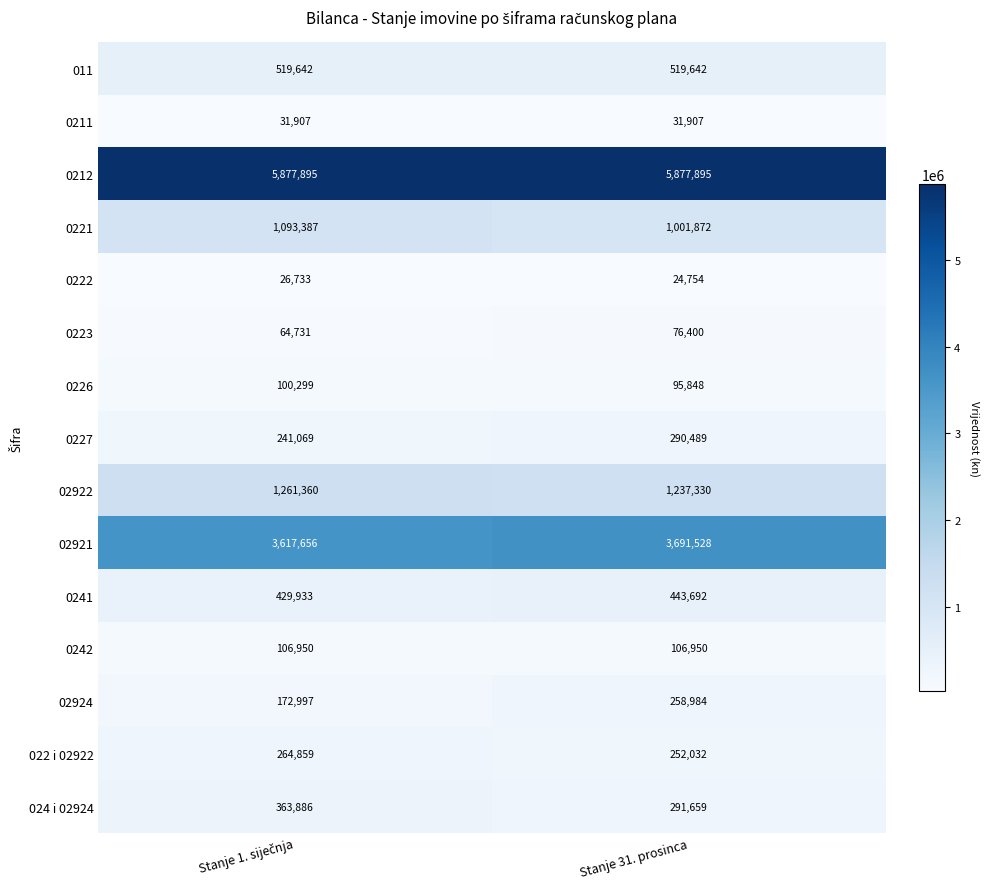

List the series in order of their peak value, lowest first.

0222, 0211, 0223, 0226, 0242, 02924, 022 i 02922, 0227, 024 i 02924, 0241, 011, 0221, 02922, 02921, 0212